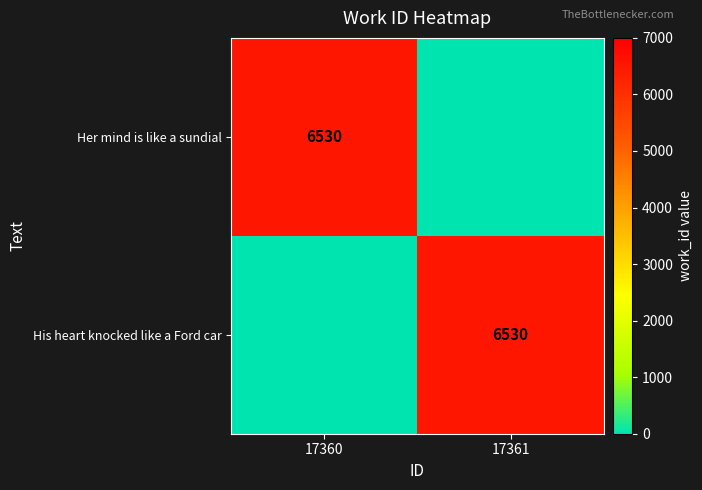

The value of Her mind is like a sundial at 17360 is 9393. True or false?

False